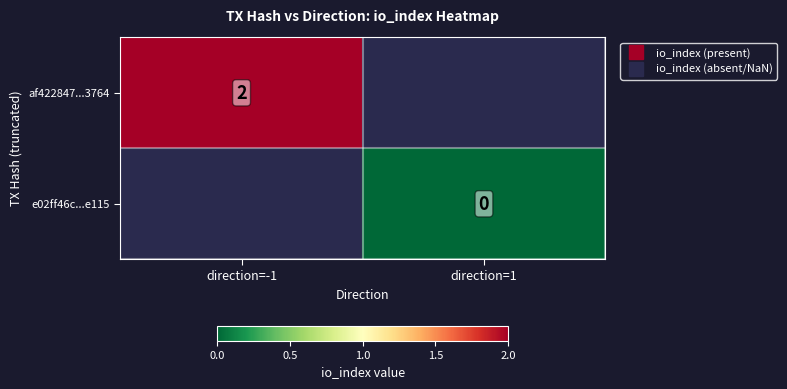

How many series are shown in this chart?

2